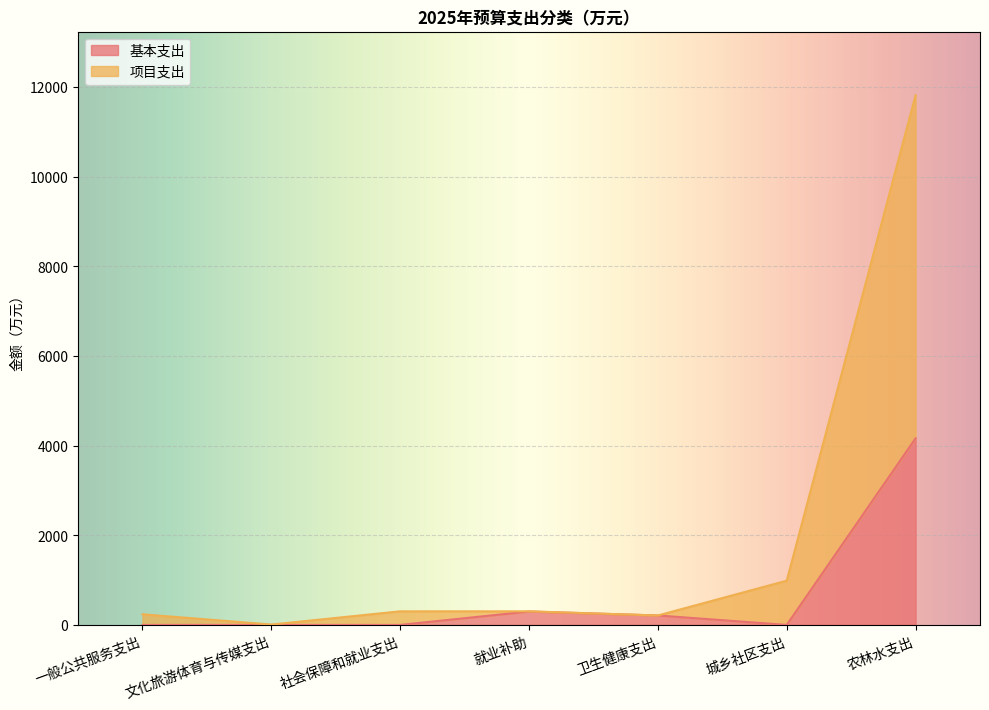

In 基本支出, how many points are lower than both neighbors (excluding endpoints)?

1